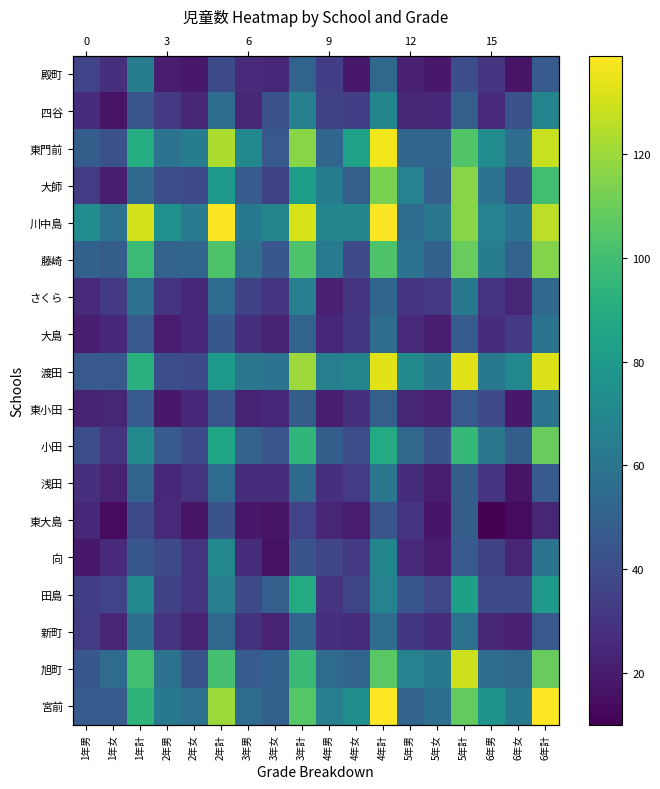

Is it true that 大師 equals 80 at 2年計?

True